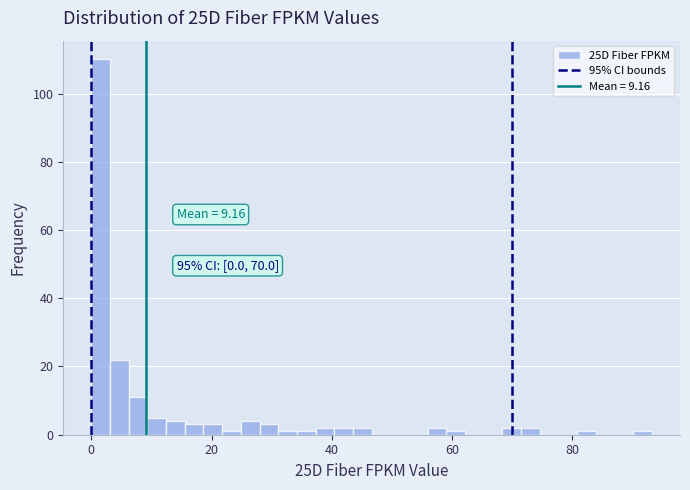

Around what value on the x-axis is the tallest bar? Give the approximate position of its centre, as read against the axis.

2